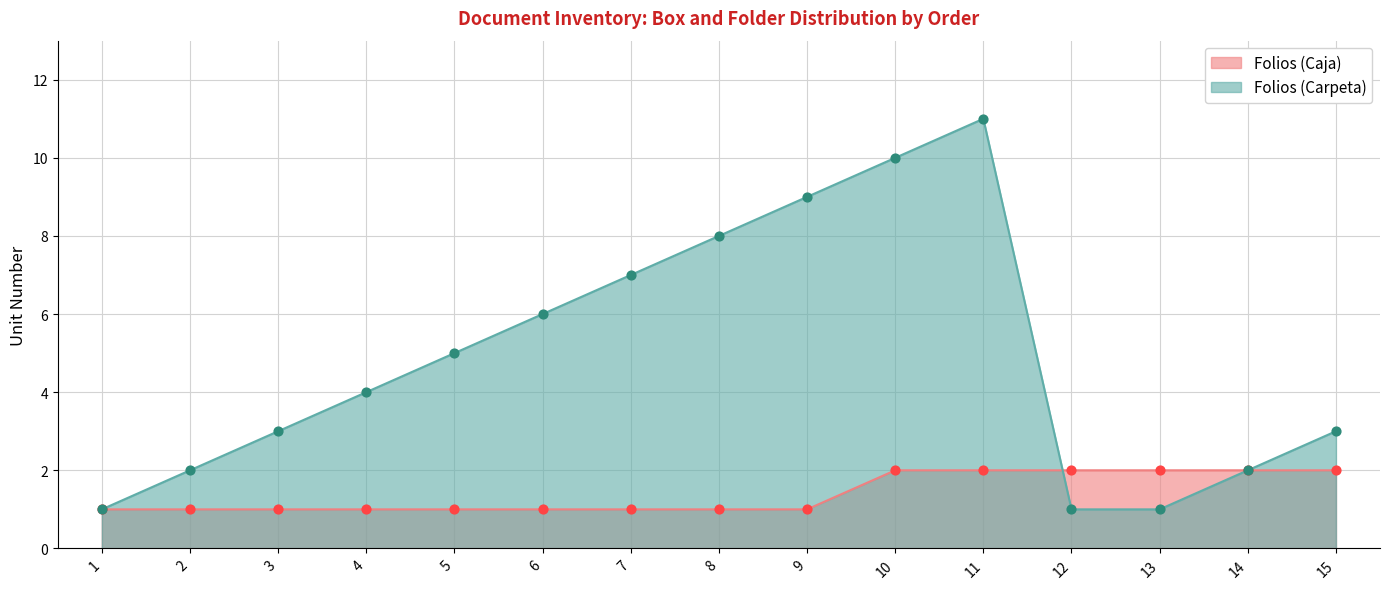

Which series reaches the maximum Y coordinate?

Folios (Carpeta)